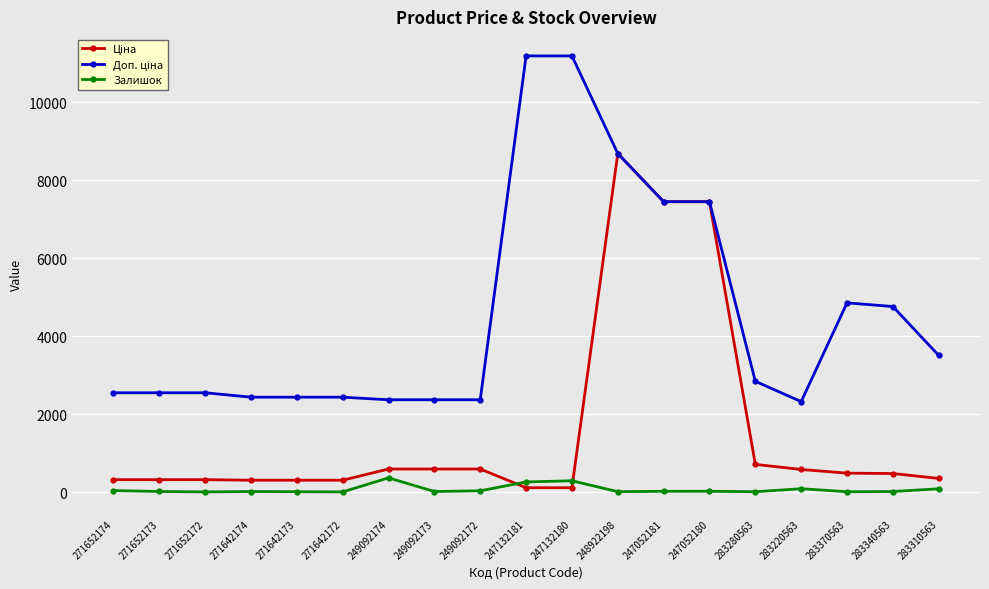

How many lines are shown in the chart?

3